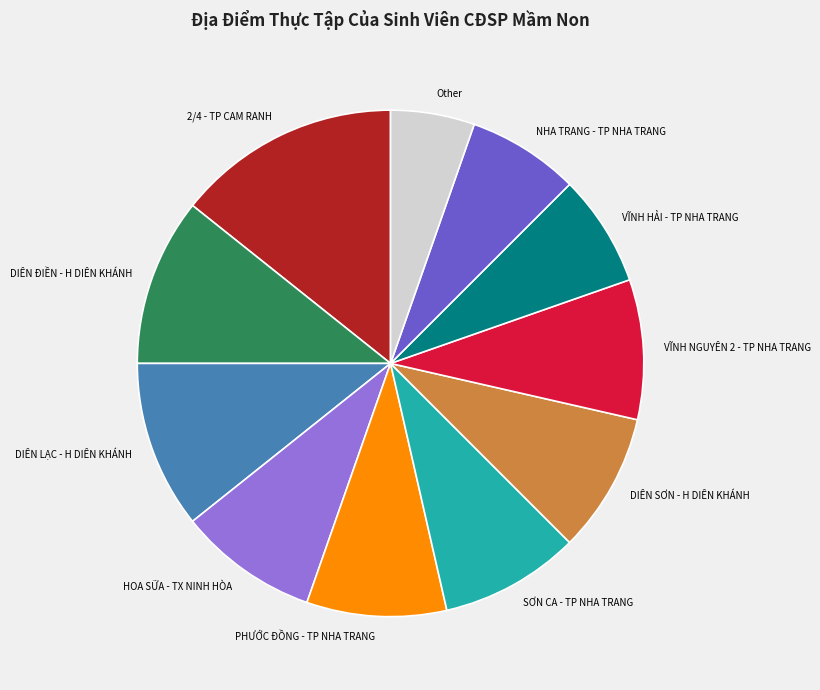

What is the ratio of the value at VĨNH NGUYÊN 2 - TP NHA TRANG to the value at DIÊN SƠN - H DIÊN KHÁNH?

1.0